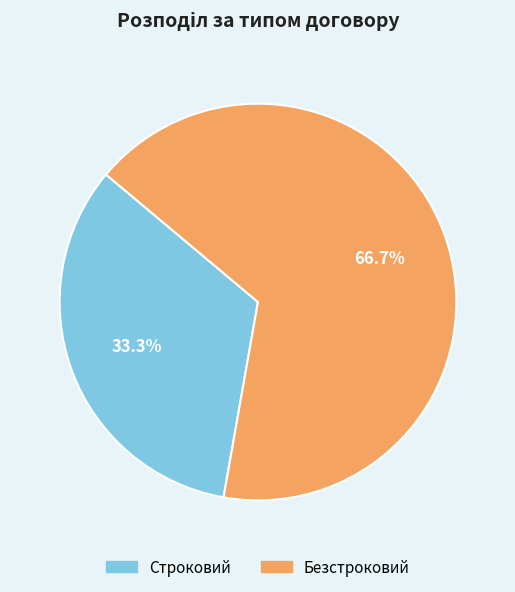

The Строковий slice represents 26% of the pie. True or false?

False